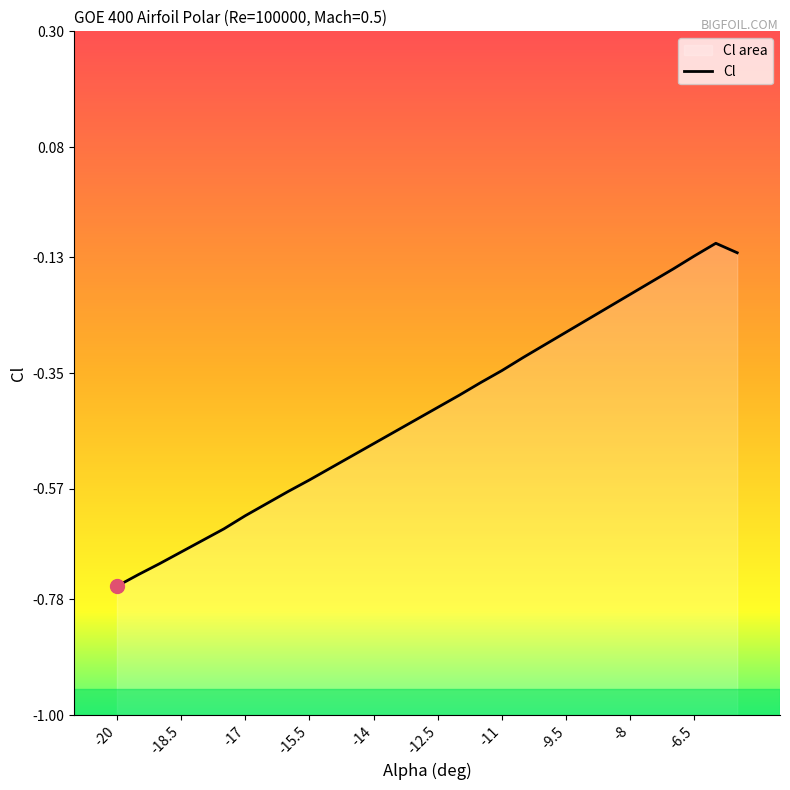

The chart shows a value of -0.1 at -6. True or false?

False